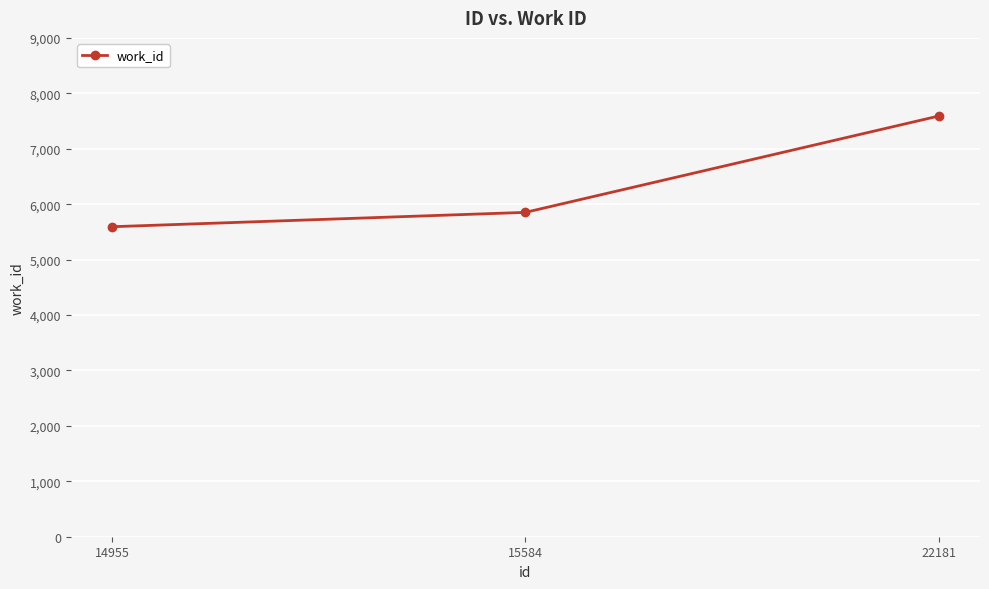

Reading left to right, transcribe all the data shown in this chart.

14955=5593	15584=5852	22181=7590